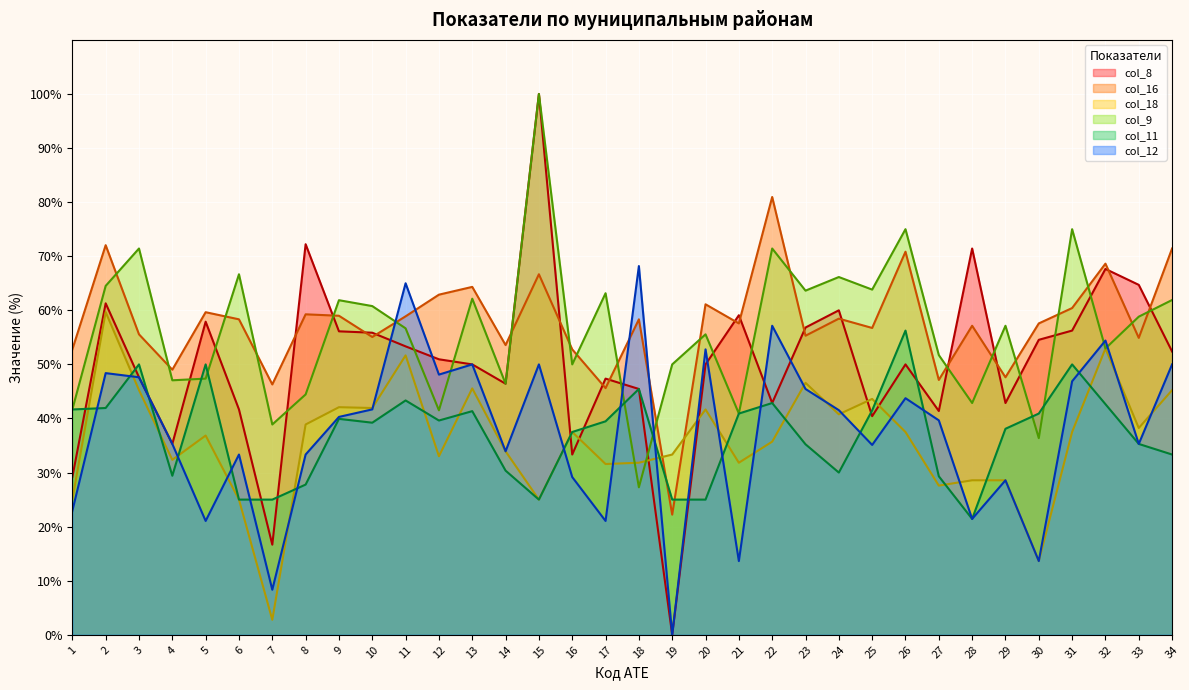

What is the difference between the maximum and second lowest values in the col_18 series?

46.0